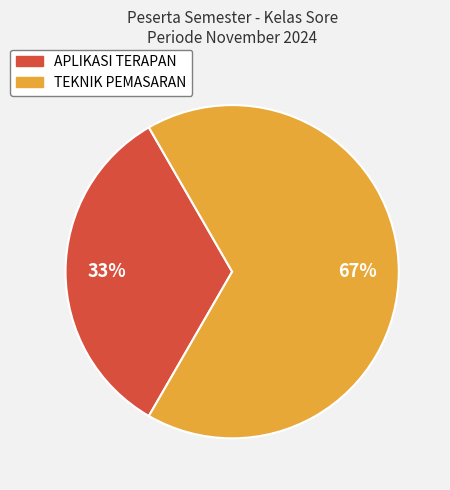

How many segments does this pie chart have?

2